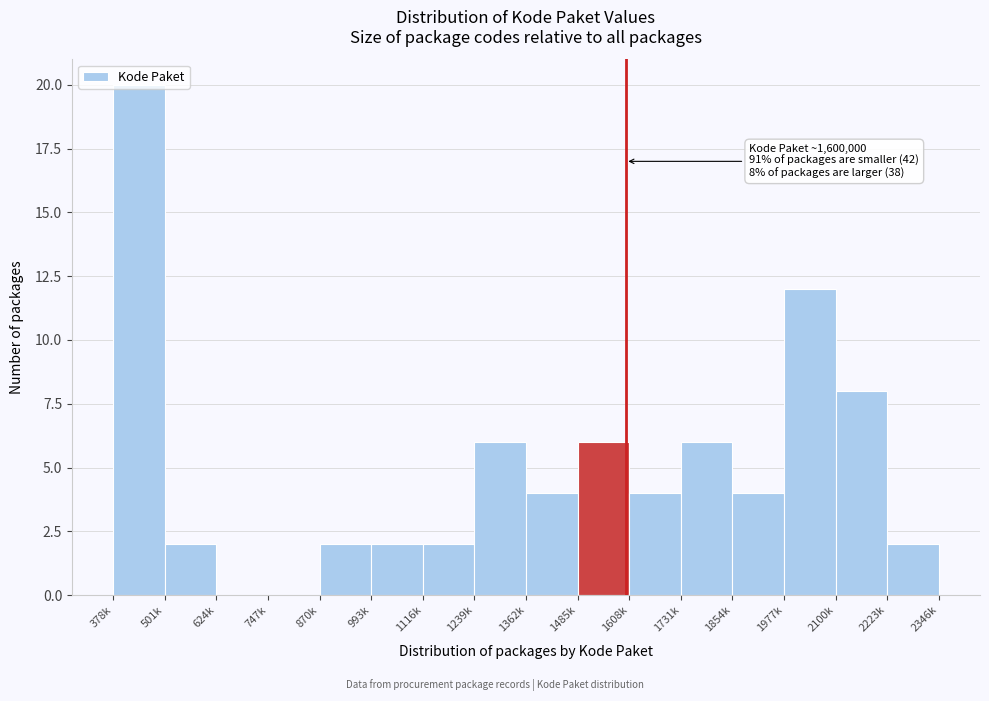

What is the sum of the values at 1362k and 1485k?

10